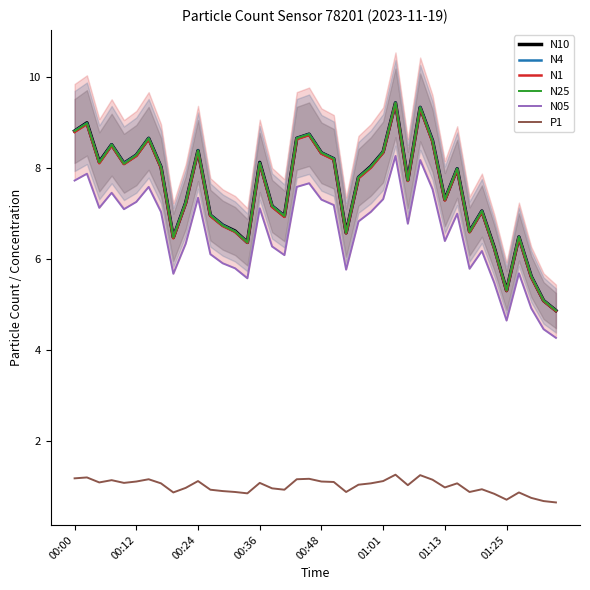

What is the value of the N1 point at the 17th from the left?

7.1